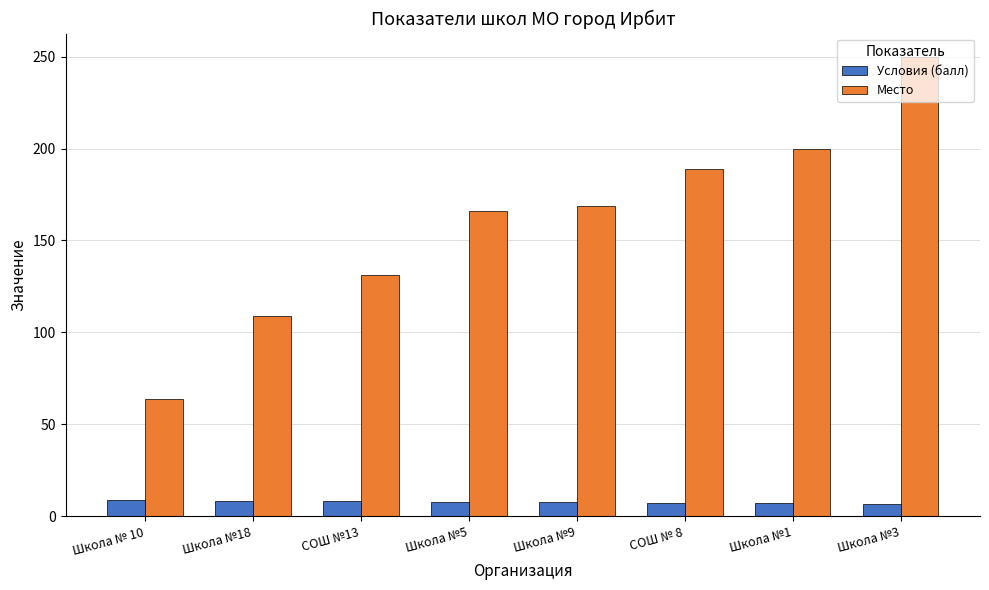

Rank the series by their maximum value, from highest to lowest.

Место, Условия (балл)